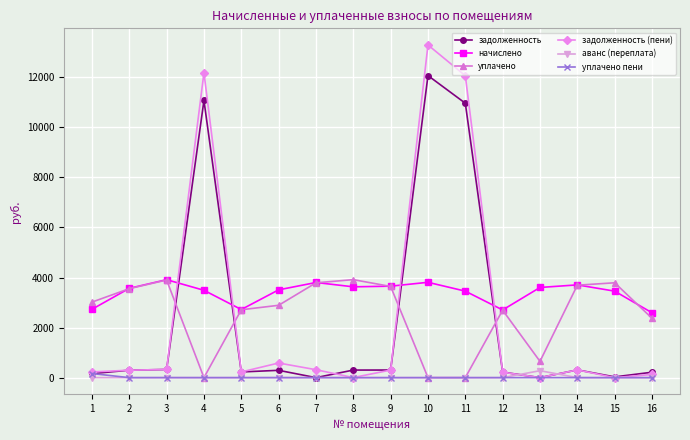

Read the задолженность value at 5.

226.8